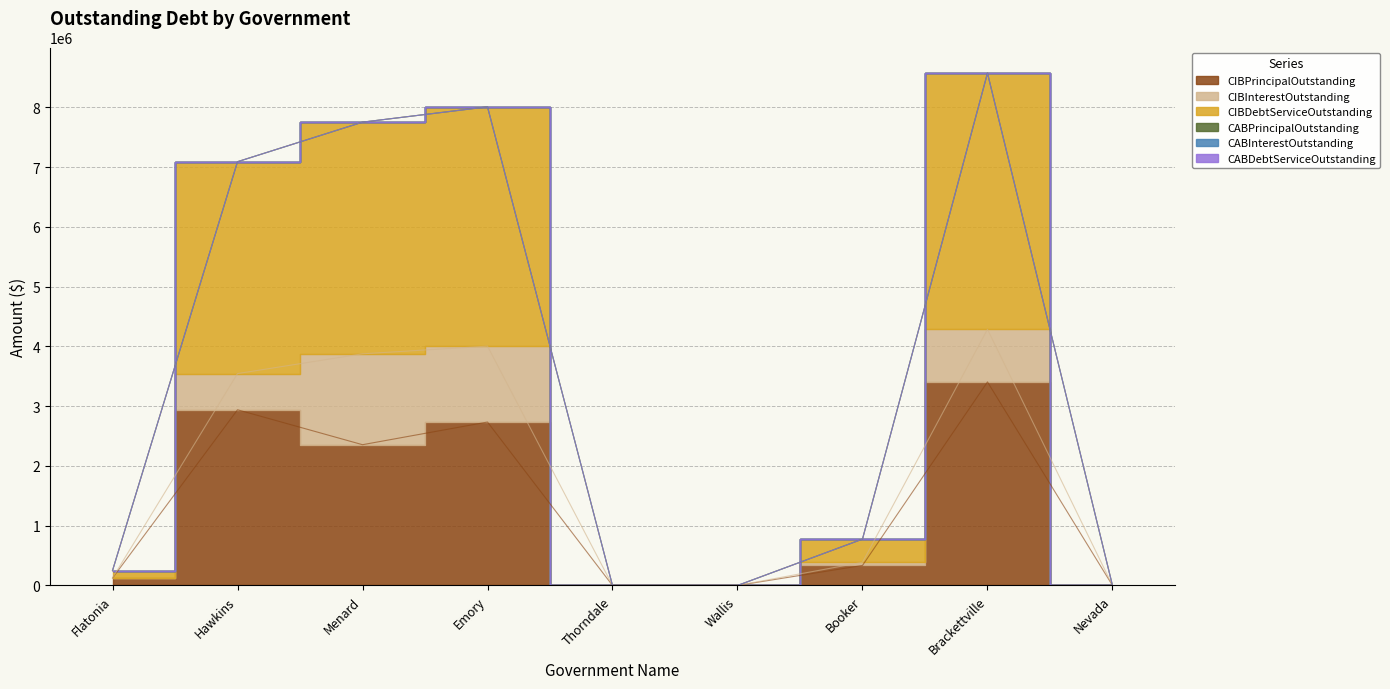

At which category is the sum across all series the highest?

Brackettville